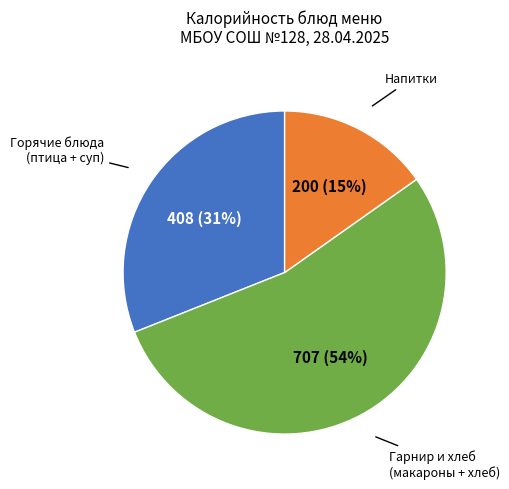

Is there a majority slice in this chart?

Yes